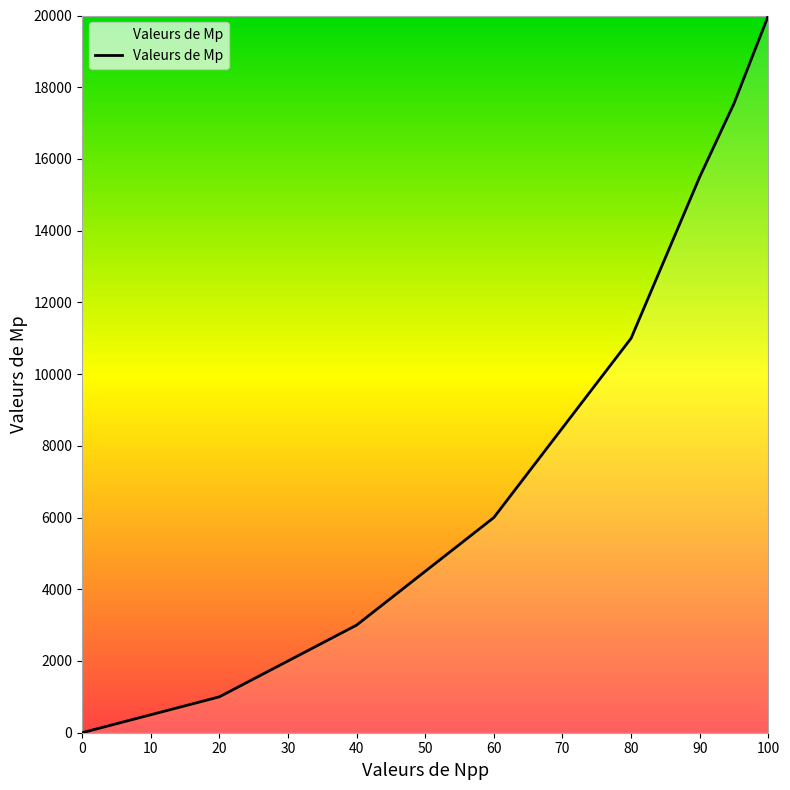

What is the maximum value shown in the chart?

20000